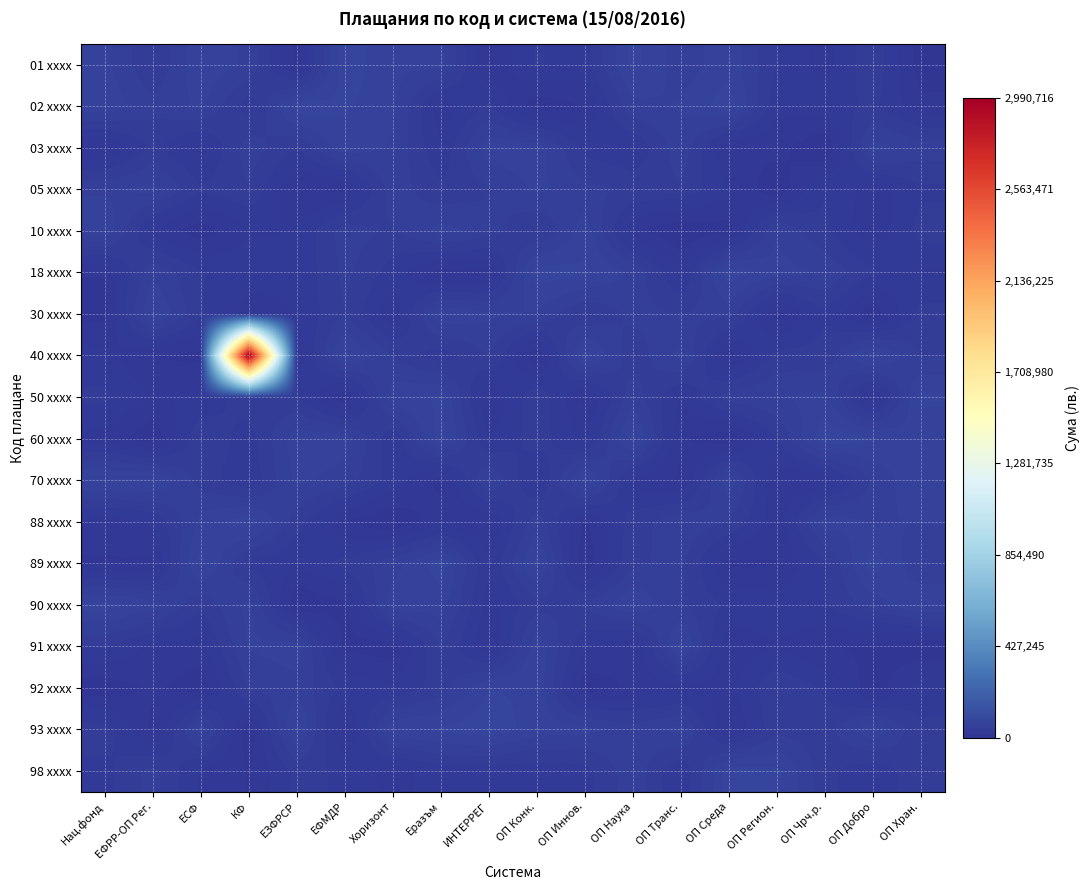

At which category is the sum across all series the highest?

КФ